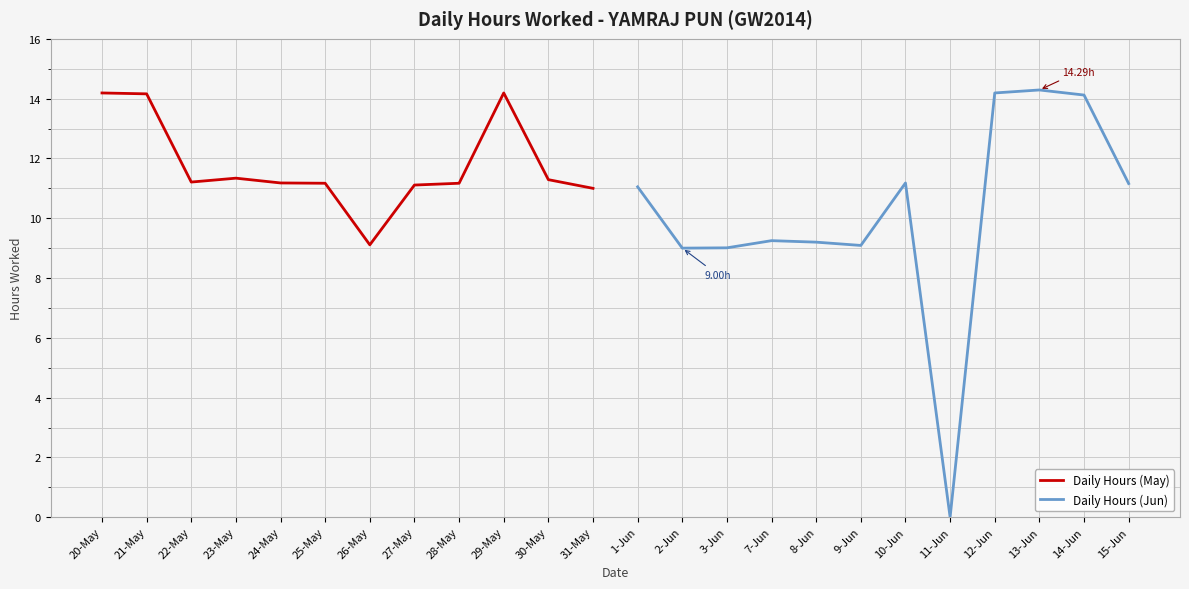

At which category does Daily Hours (May) reach its first local peak?

23-May